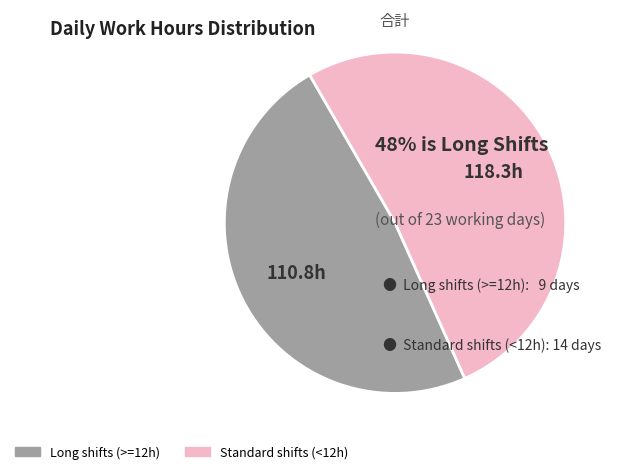

Is there a majority slice in this chart?

Yes